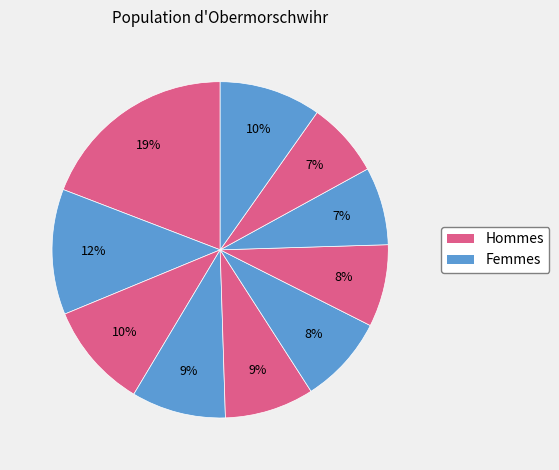

How many segments does this pie chart have?

10